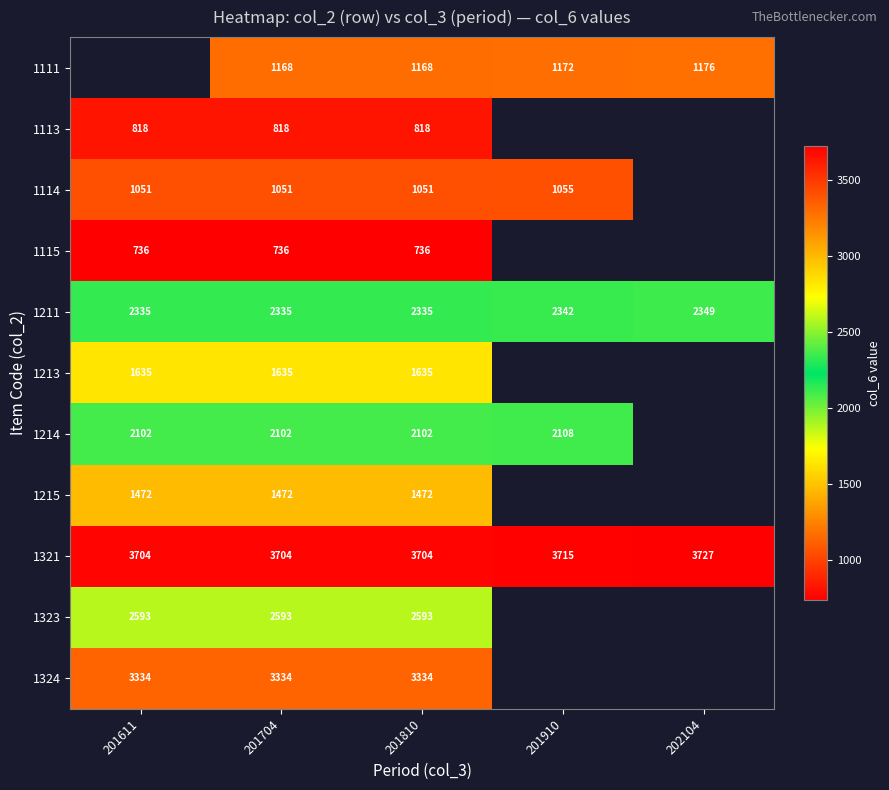

At which label is 1321 closest to 3715?

201910